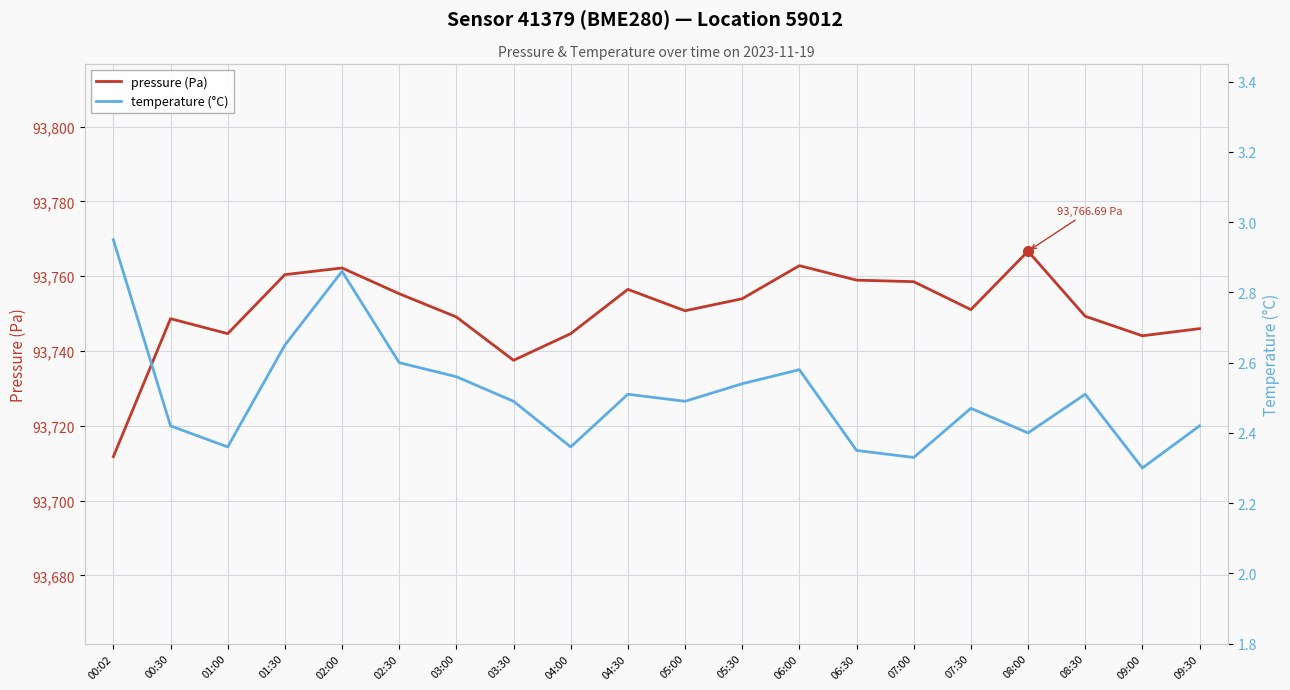

Reading right to left, transcribe all the data shown in this chart.

pressure (Pa): 09:30=93746.0	09:00=93744.1	08:30=93749.3	08:00=93766.7	07:30=93751.1	07:00=93758.5	06:30=93758.9	06:00=93762.8	05:30=93754.0	05:00=93750.8	04:30=93756.5	04:00=93744.6	03:30=93737.5	03:00=93749.1	02:30=93755.3	02:00=93762.2	01:30=93760.4	01:00=93744.6	00:30=93748.6	00:02=93711.8
temperature (°C): 09:30=2.4	09:00=2.3	08:30=2.5	08:00=2.4	07:30=2.5	07:00=2.3	06:30=2.4	06:00=2.6	05:30=2.5	05:00=2.5	04:30=2.5	04:00=2.4	03:30=2.5	03:00=2.6	02:30=2.6	02:00=2.9	01:30=2.6	01:00=2.4	00:30=2.4	00:02=3.0